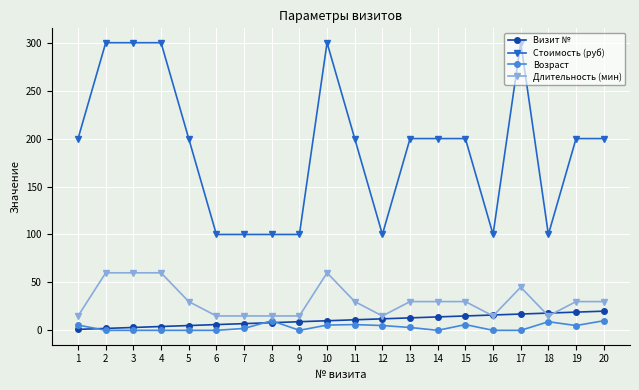

Which series has the largest total across all categories?

Стоимость (руб)